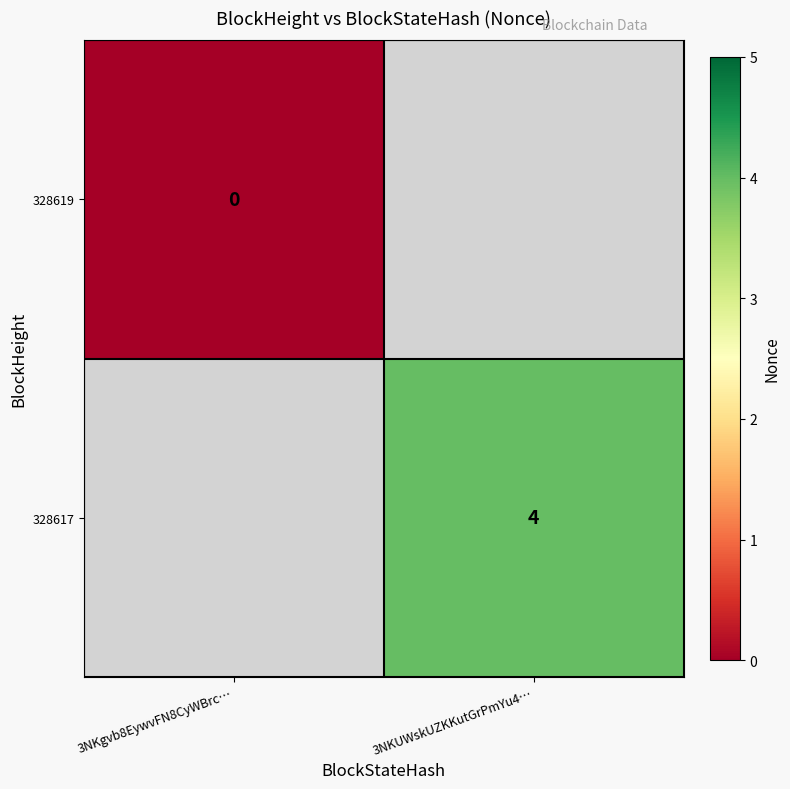

Is the value of 328617 at 3NKUWskUZKKutGrPmYu4… greater than the value of 328619 at 3NKgvb8EywvFN8CyWBrc…?

Yes